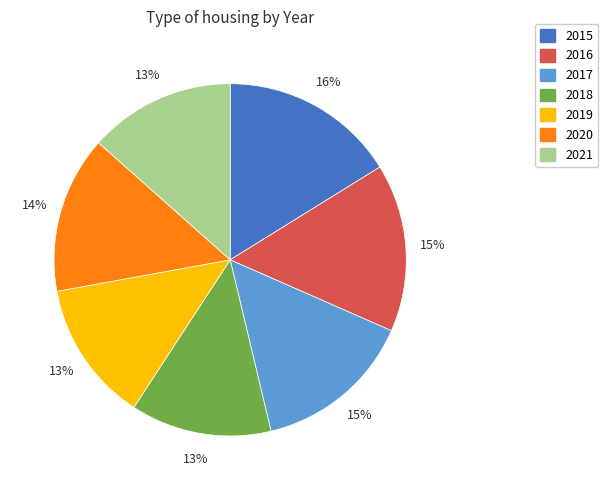

To the nearest percent, what percentage of the pie is 2017?

15%